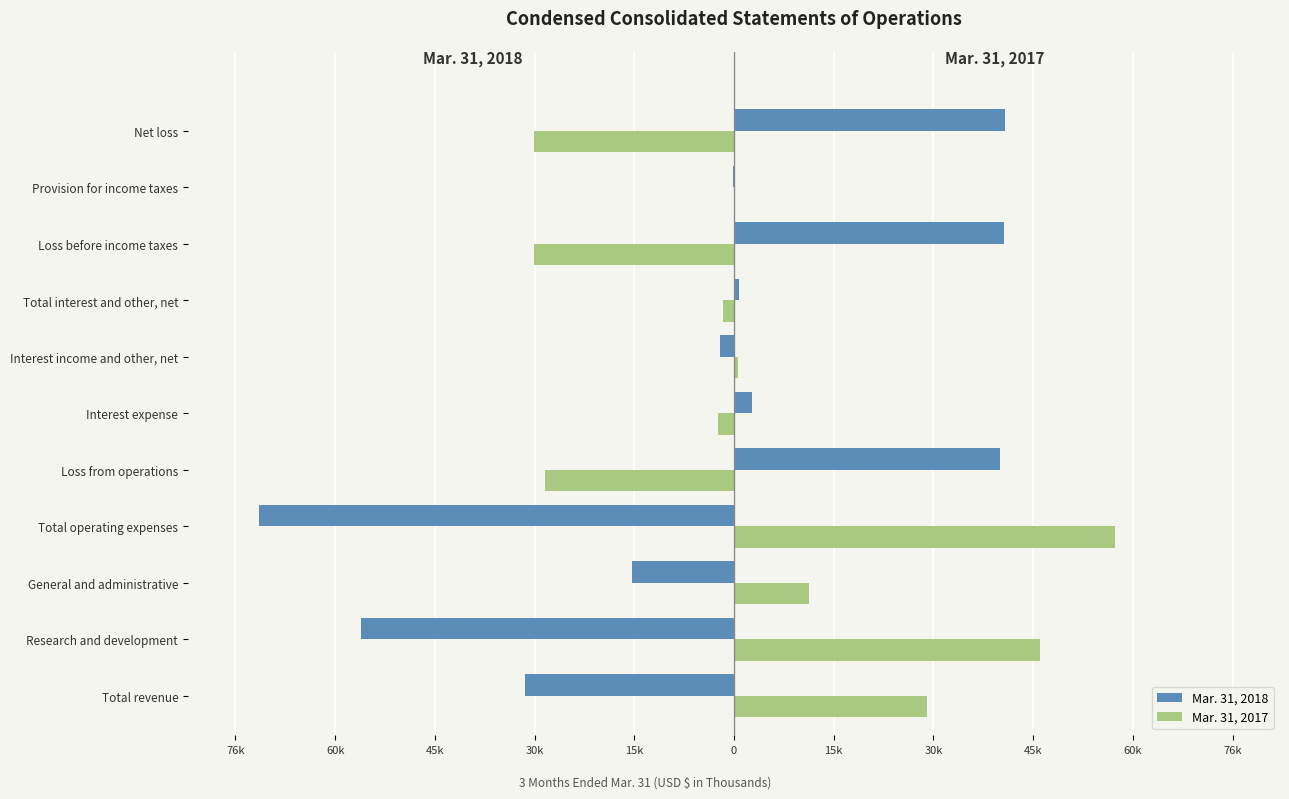

What are all the series names shown in the legend?

Mar. 31, 2018, Mar. 31, 2017